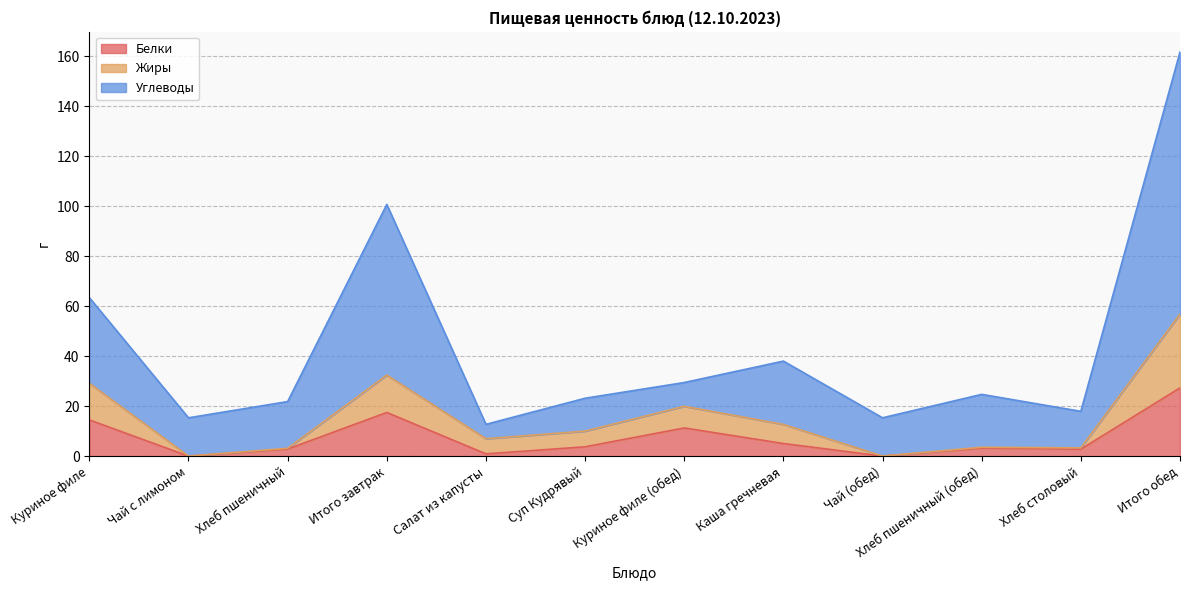

How many interior local peaks does the Жиры series have?

3